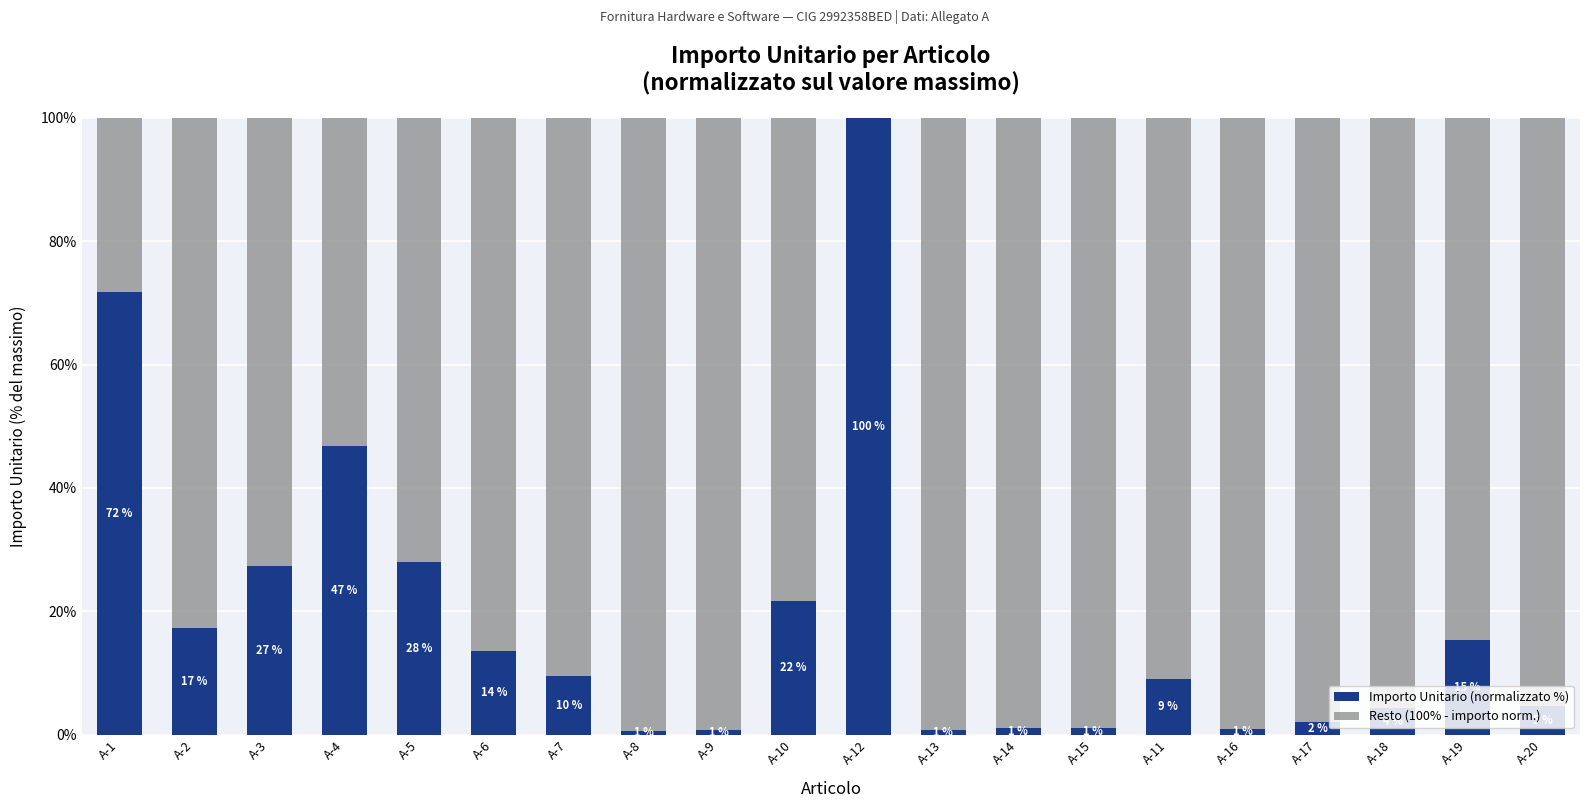

What is the total value across all series at A-13?

100.0